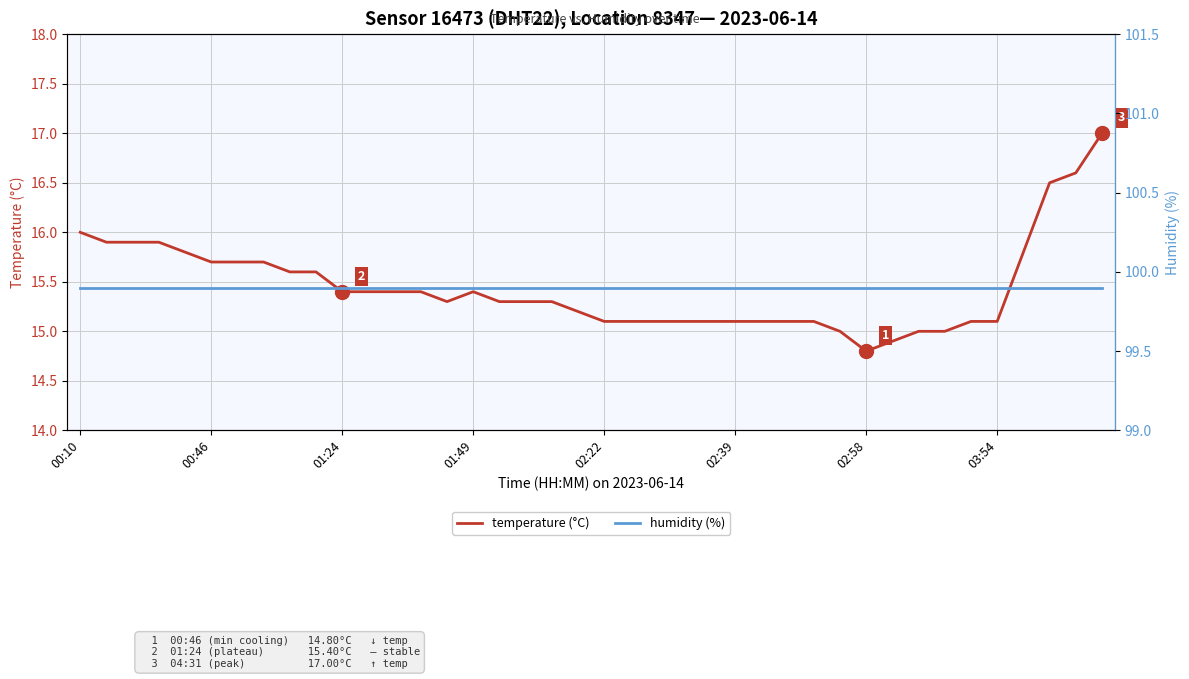

What is the value of the temperature (°C) point at the 3rd from the left?

15.9